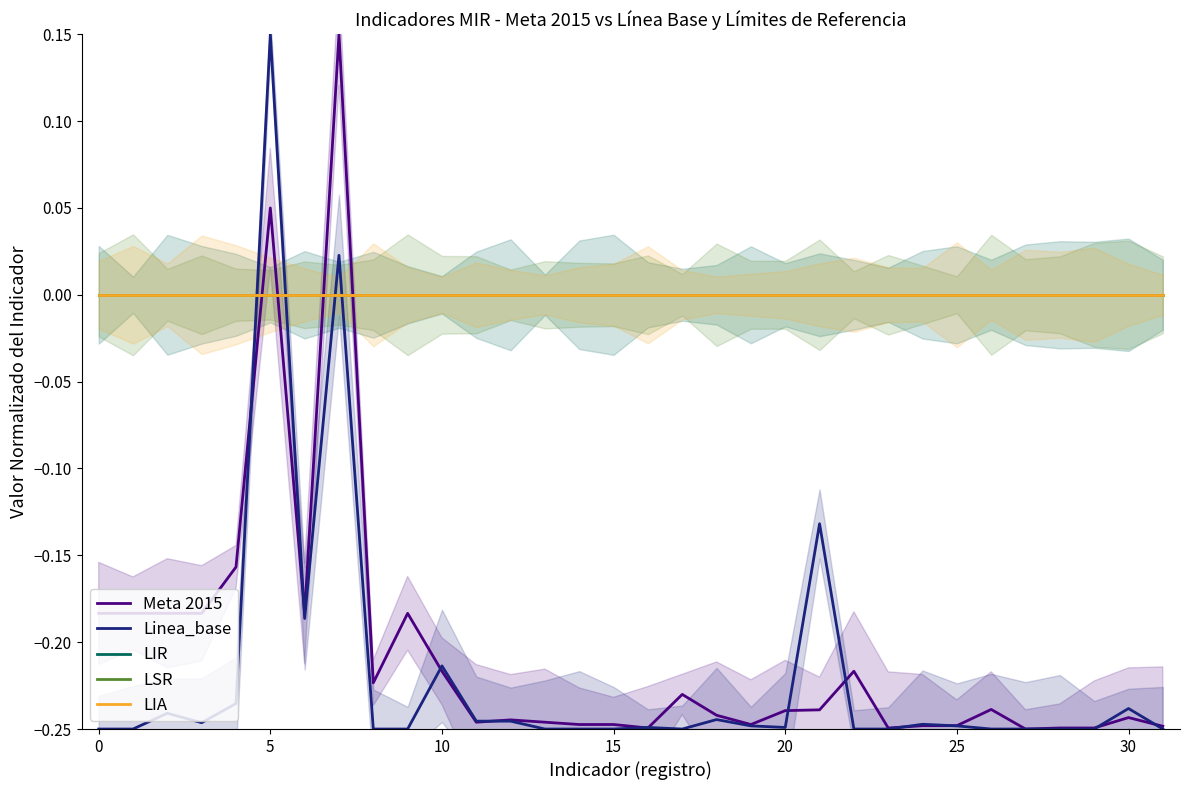

True or false: LSR has more than 0 points higher than both neighbors.

False